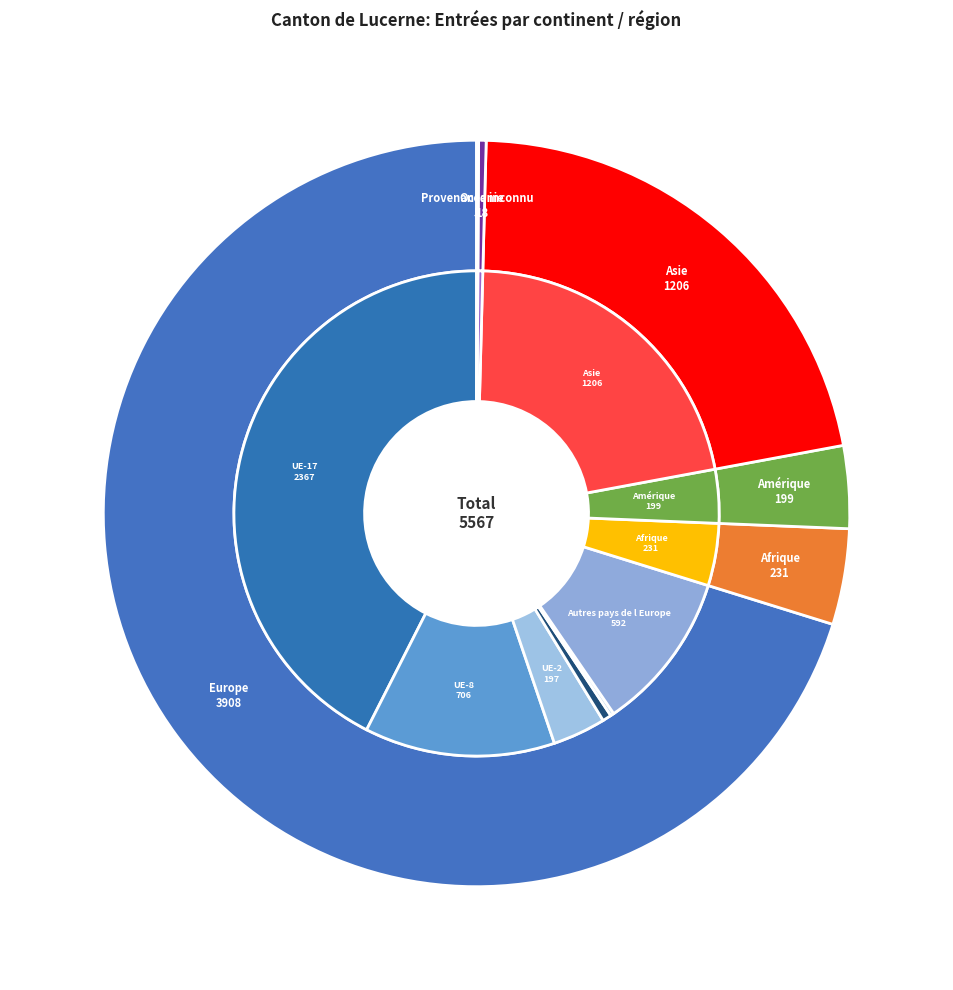

The Afrique slice represents 4% of the pie. True or false?

True